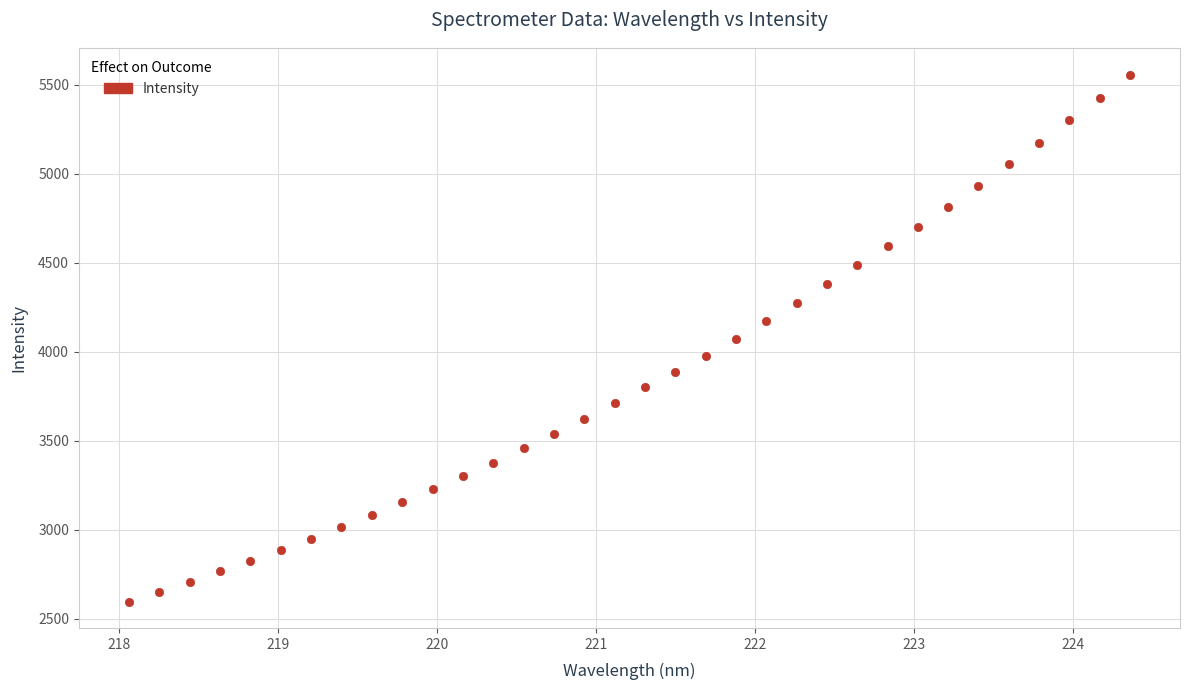

What is the range of X values (max minus min)?

6.3